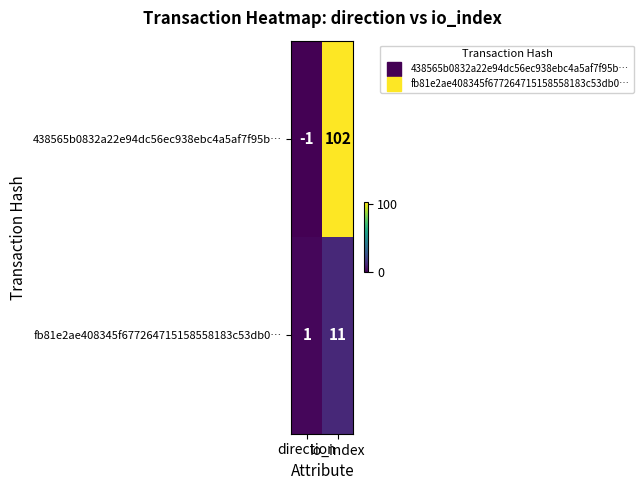

Which series has the largest total across all categories?

438565b0832a22e94dc56ec938ebc4a5af7f95b…